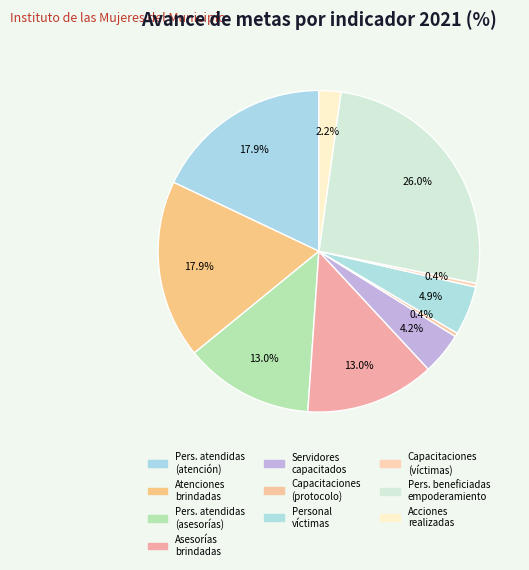

Count the number of slices in the pie.

10